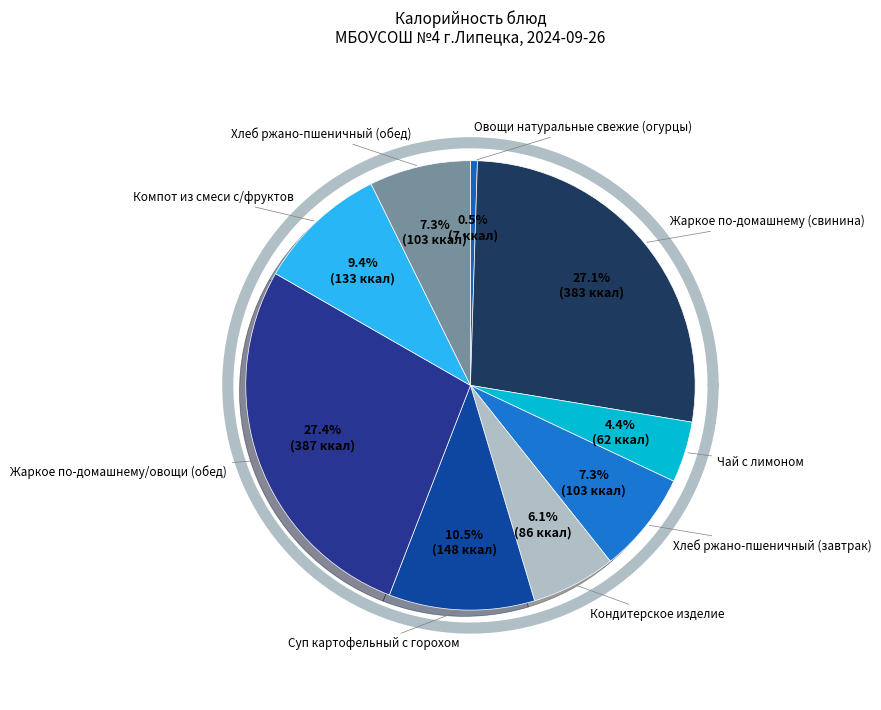

What percentage is the Хлеб ржано-пшеничный (обед) slice, to the nearest percent?

7%